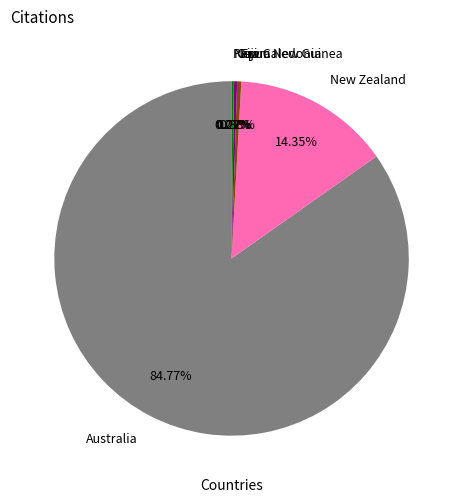

Is it true that Australia is 91% of the pie?

False